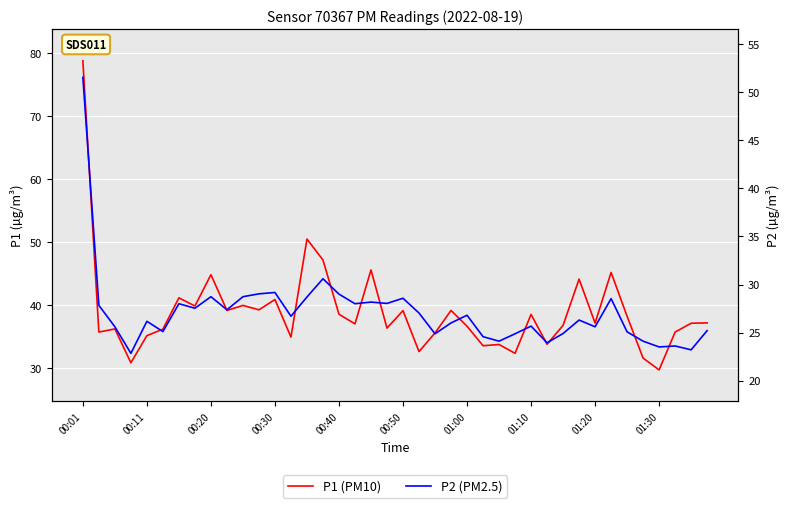

What is the total value across all series at 00:50?

67.7